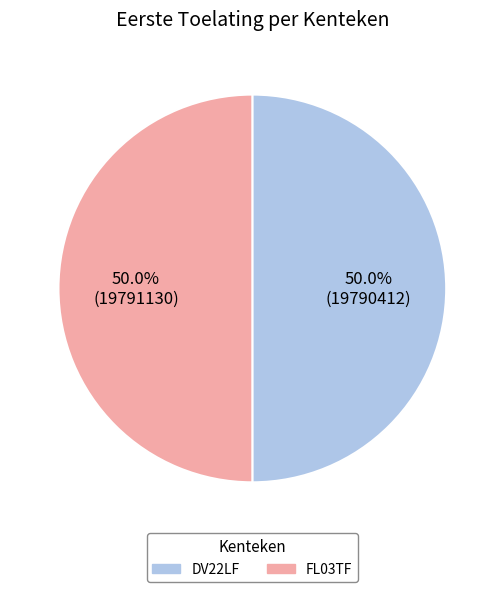

Approximately how many times larger is the value at FL03TF compared to DV22LF?

1.0